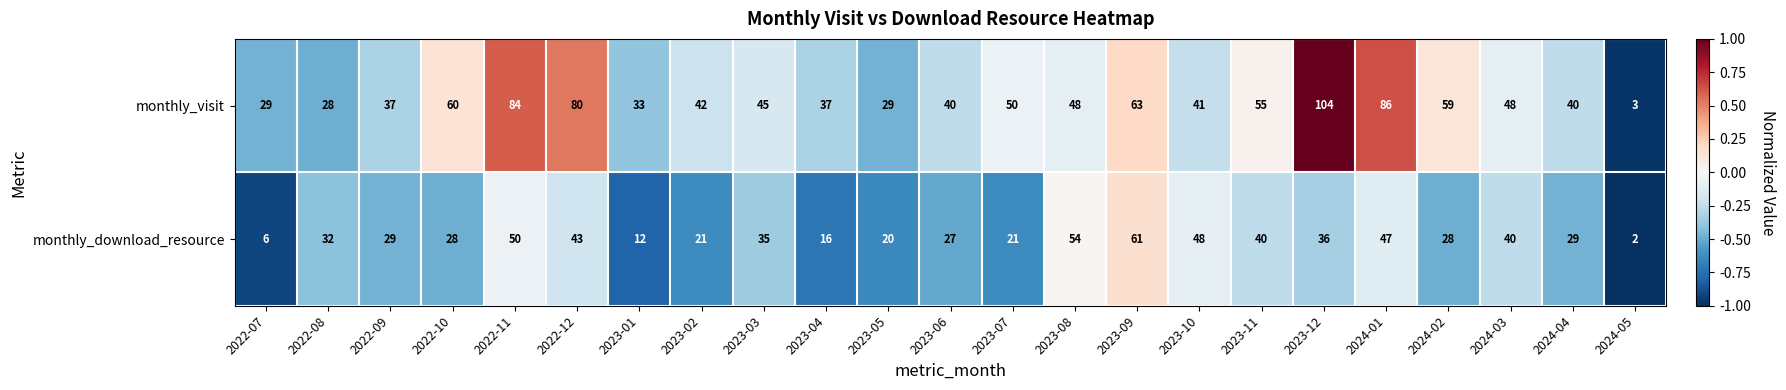

What is the difference between the monthly_visit values at 2024-05 and 2024-04?

37